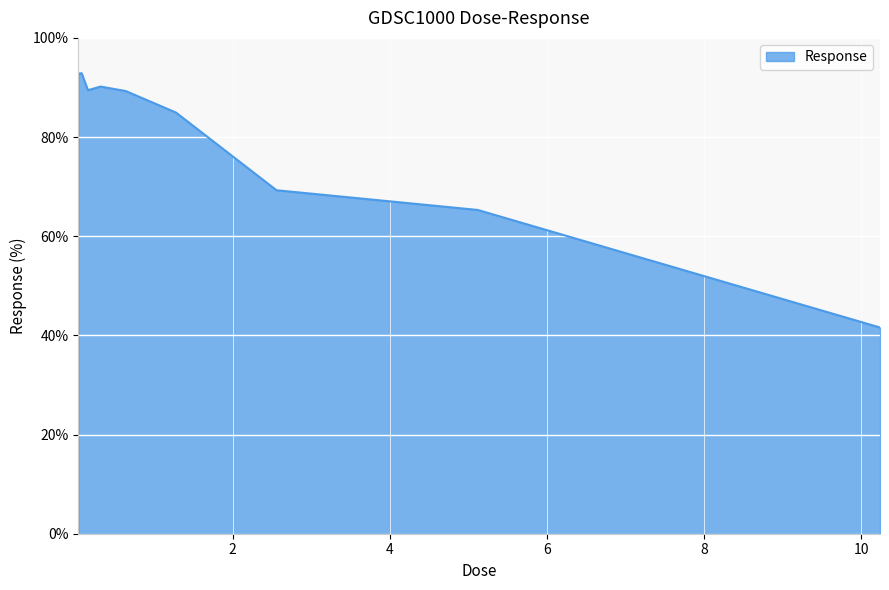

What is the minimum value shown in the chart?

41.6